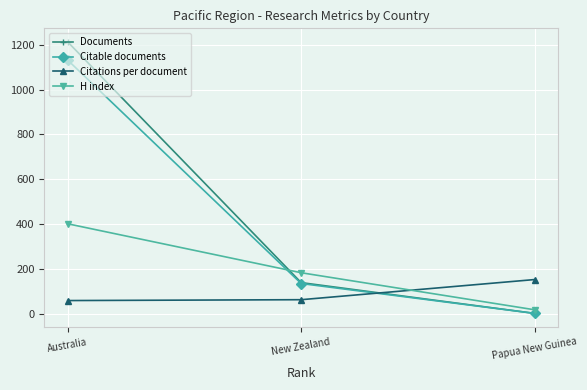

How many Citable documents values are between 3 and 1131?

3